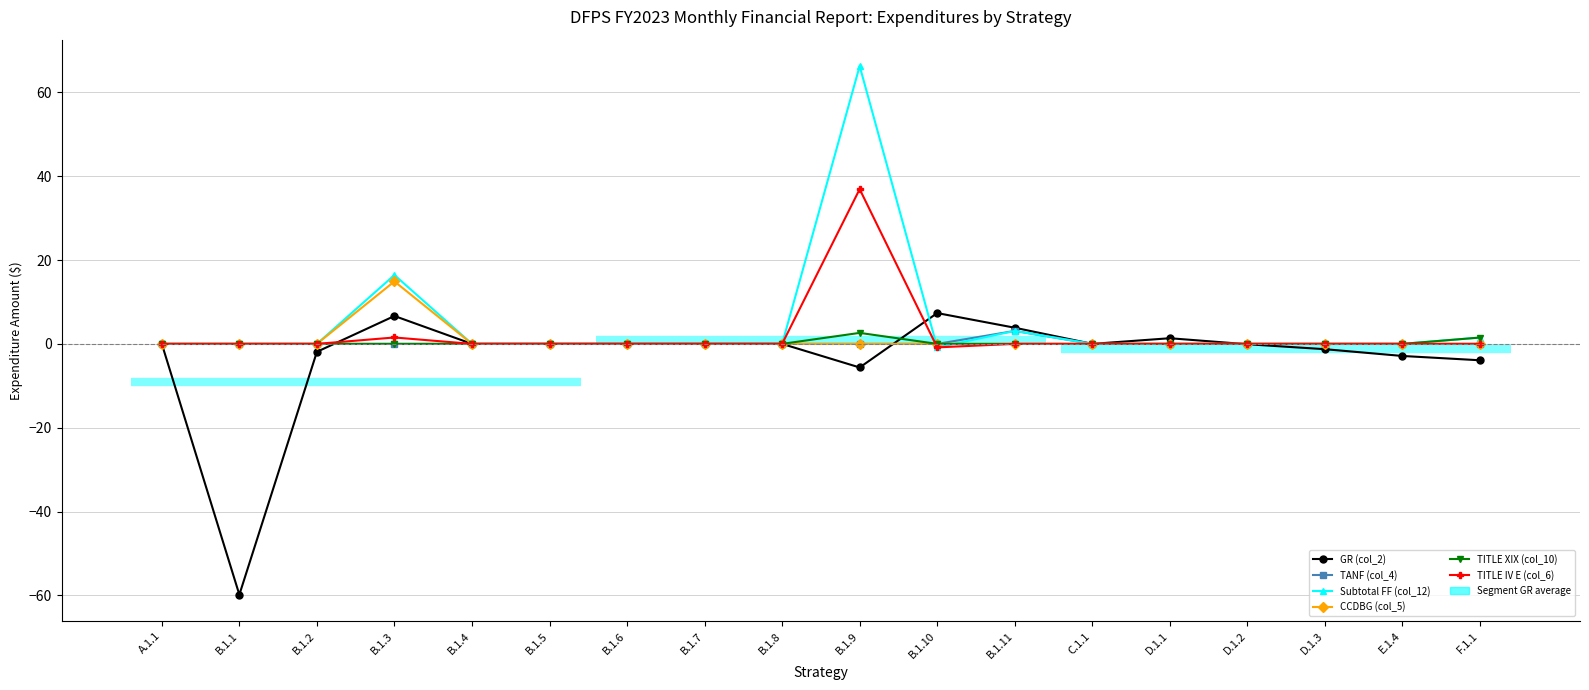

Reading left to right, list all the values displayed in this chart.

GR (col_2): A.1.1=0.0	B.1.1=-59.8	B.1.2=-1.9	B.1.3=6.7	B.1.4=0.0	B.1.5=0.0	B.1.6=0.0	B.1.7=0.0	B.1.8=0.0	B.1.9=-5.6	B.1.10=7.4	B.1.11=3.9	C.1.1=0.0	D.1.1=1.3	D.1.2=-0.1	D.1.3=-1.3	E.1.4=-2.9	F.1.1=-3.9
TANF (col_4): A.1.1=0.0	B.1.1=0.0	B.1.2=0.0	B.1.3=0.0	B.1.4=0.0	B.1.5=0.0	B.1.6=0.0	B.1.7=0.0	B.1.8=0.0	B.1.9=0.0	B.1.10=0.0	B.1.11=3.1	C.1.1=0.0	D.1.1=0.0	D.1.2=0.0	D.1.3=0.0	E.1.4=0.0	F.1.1=0.0
Subtotal FF (col_12): A.1.1=0.0	B.1.1=0.0	B.1.2=0.0	B.1.3=16.4	B.1.4=0.0	B.1.5=0.0	B.1.6=0.0	B.1.7=0.0	B.1.8=0.0	B.1.9=66.3	B.1.10=-0.8	B.1.11=3.1	C.1.1=0.0	D.1.1=0.0	D.1.2=0.0	D.1.3=0.0	E.1.4=0.0	F.1.1=1.5
CCDBG (col_5): A.1.1=0.0	B.1.1=0.0	B.1.2=0.0	B.1.3=14.9	B.1.4=0.0	B.1.5=0.0	B.1.6=0.0	B.1.7=0.0	B.1.8=0.0	B.1.9=0.0	B.1.10=0.0	B.1.11=0.0	C.1.1=0.0	D.1.1=0.0	D.1.2=0.0	D.1.3=0.0	E.1.4=0.0	F.1.1=0.0
TITLE XIX (col_10): A.1.1=0.0	B.1.1=0.0	B.1.2=0.0	B.1.3=0.0	B.1.4=0.0	B.1.5=0.0	B.1.6=0.0	B.1.7=0.0	B.1.8=0.0	B.1.9=2.6	B.1.10=0.0	B.1.11=0.0	C.1.1=0.0	D.1.1=0.0	D.1.2=0.0	D.1.3=0.0	E.1.4=0.0	F.1.1=1.5
TITLE IV E (col_6): A.1.1=0.0	B.1.1=0.0	B.1.2=0.0	B.1.3=1.5	B.1.4=0.0	B.1.5=0.0	B.1.6=0.0	B.1.7=0.0	B.1.8=0.0	B.1.9=36.9	B.1.10=-0.8	B.1.11=0.0	C.1.1=0.0	D.1.1=0.0	D.1.2=0.0	D.1.3=0.0	E.1.4=0.0	F.1.1=0.0